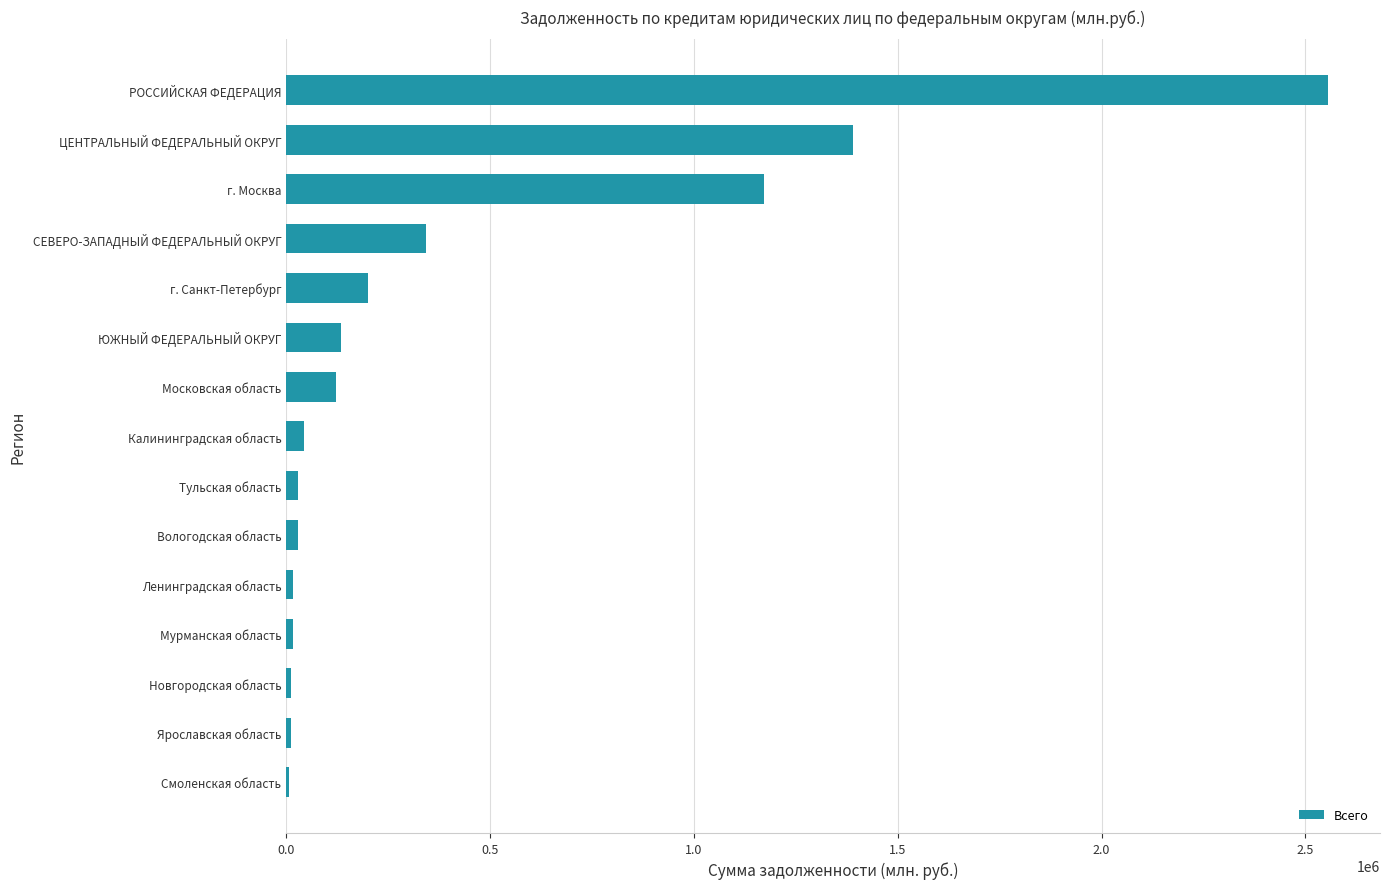

What is the sum of all values?

6085058